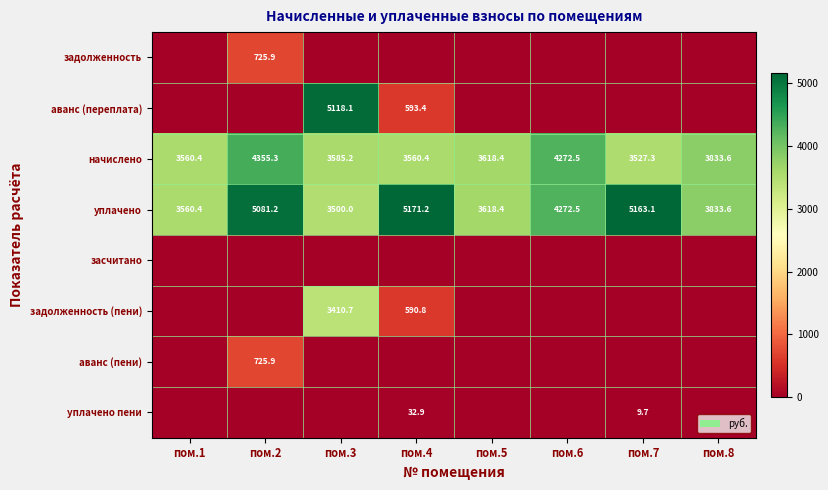

At which label does уплачено first exceed 4272?

пом.2